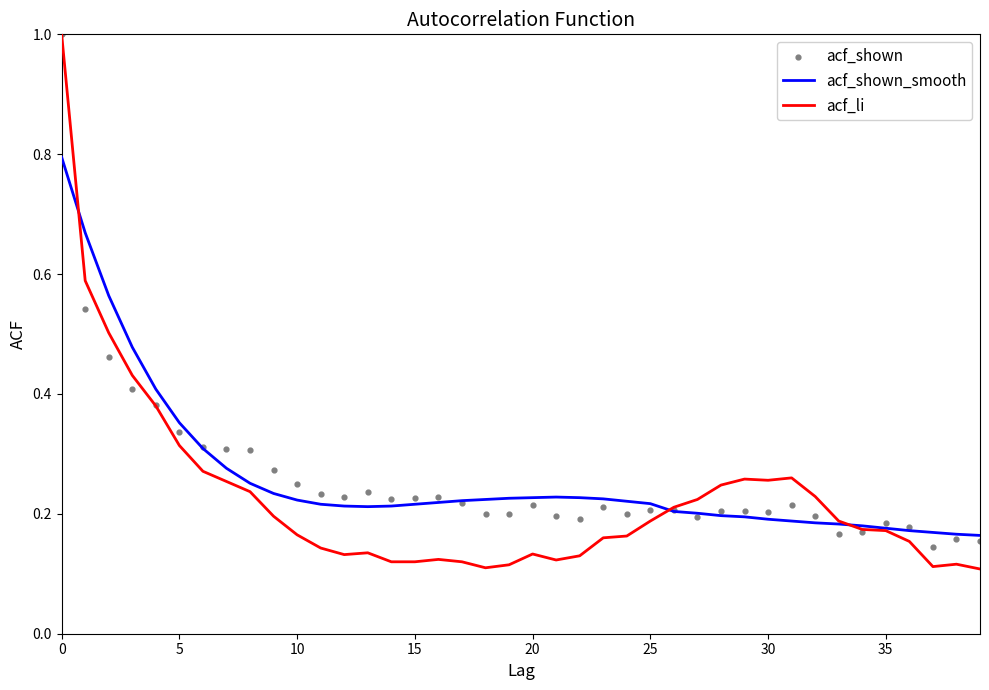

Which series has the largest total across all categories?

acf_shown_smooth